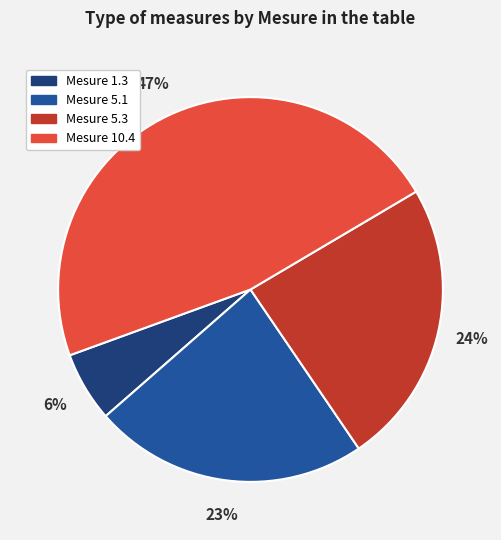

Does Mesure 10.4 represent more than half of the total?

No